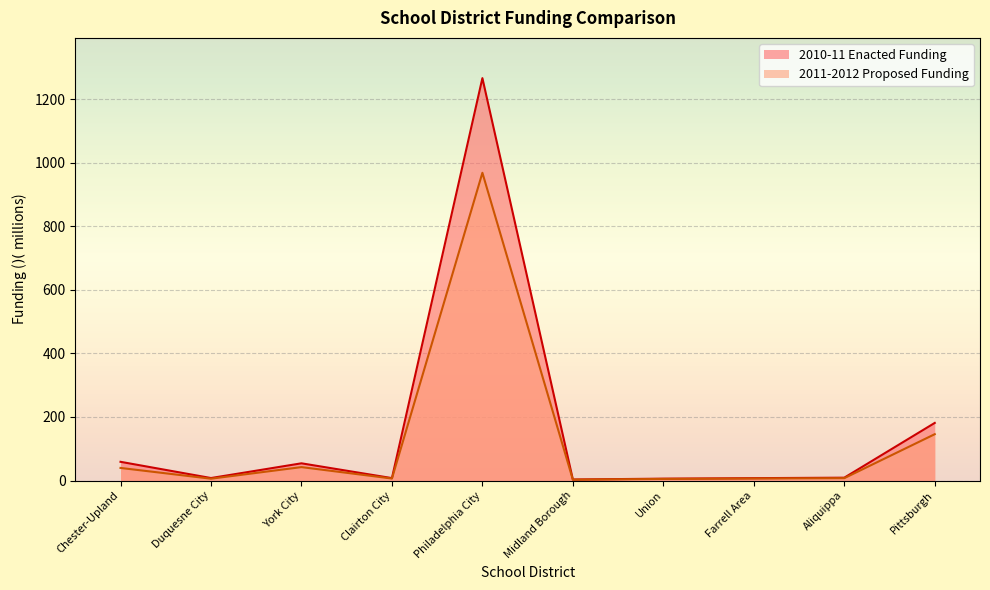

Rank the series by their maximum value, from lowest to highest.

2011-2012 Proposed Funding, 2010-11 Enacted Funding